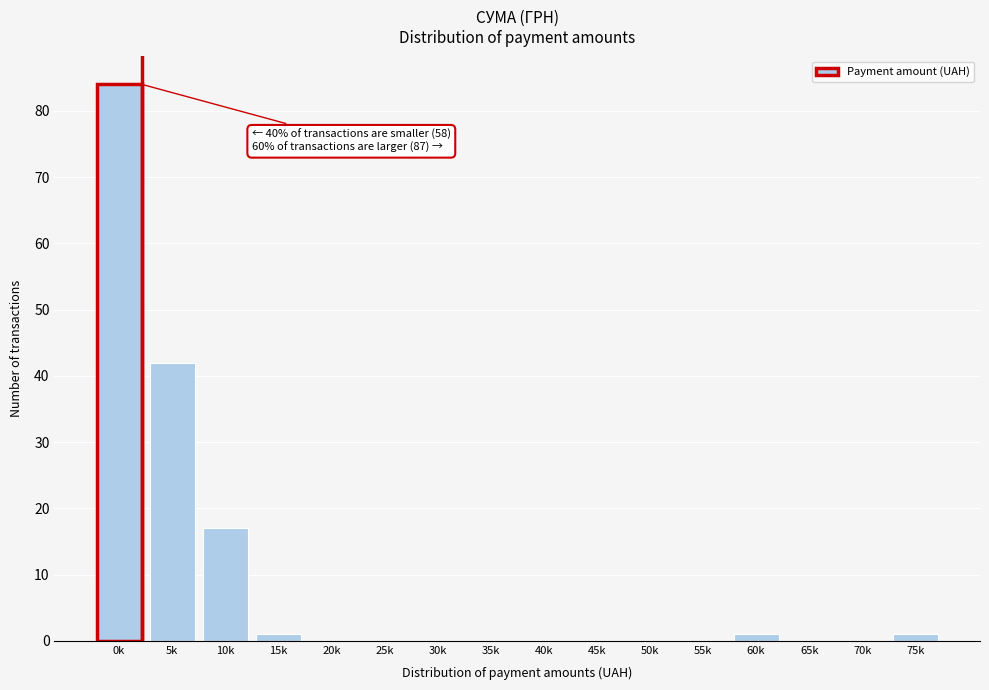

Reading left to right, list all the values displayed in this chart.

0k=84	5k=42	10k=17	15k=1	20k=0	25k=0	30k=0	35k=0	40k=0	45k=0	50k=0	55k=0	60k=1	65k=0	70k=0	75k=1